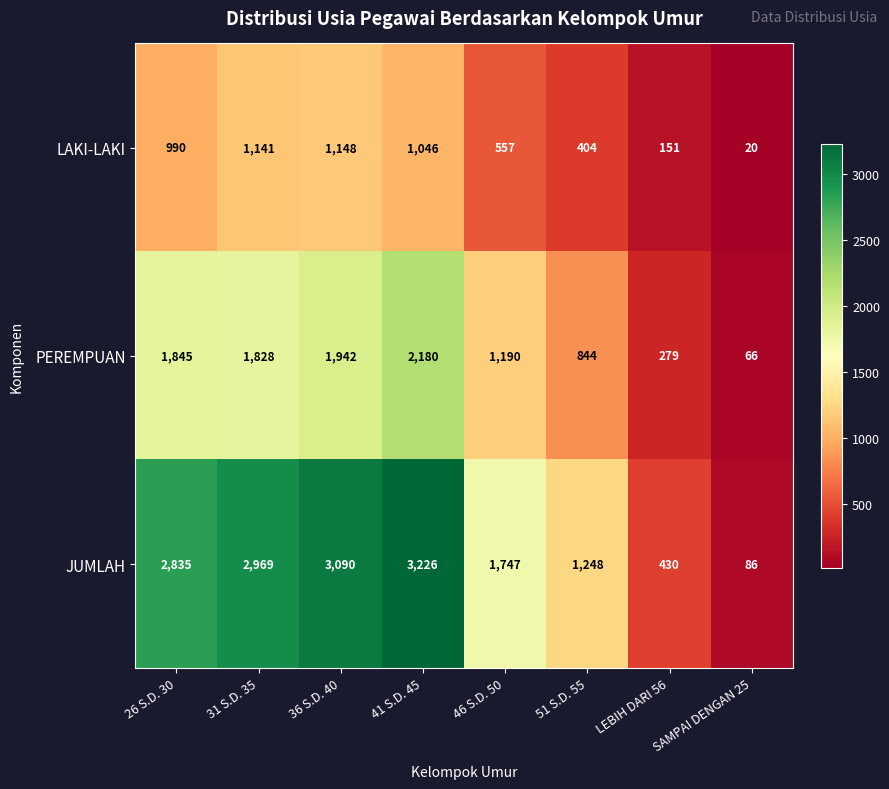

At which label is JUMLAH closest to 1656?

46 S.D. 50